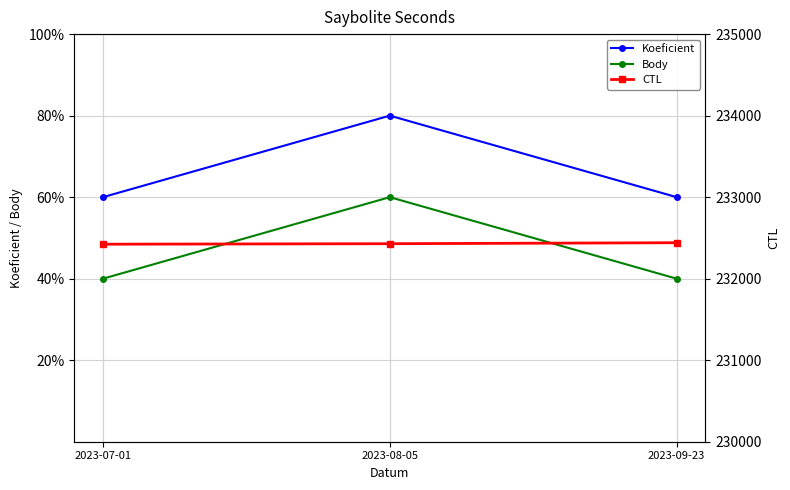

How many lines are shown in the chart?

3